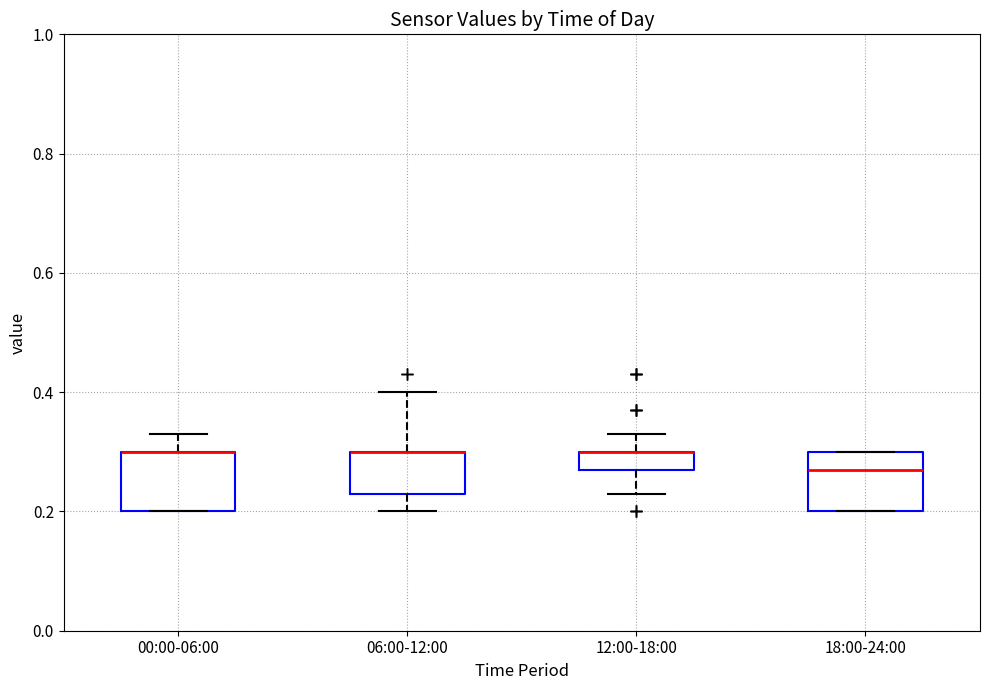

Where does the upper whisker of the box for 00:00-06:00 end on the y-axis? The values are not printed on the chart, so give them approximately, as read against the axis.

0.34